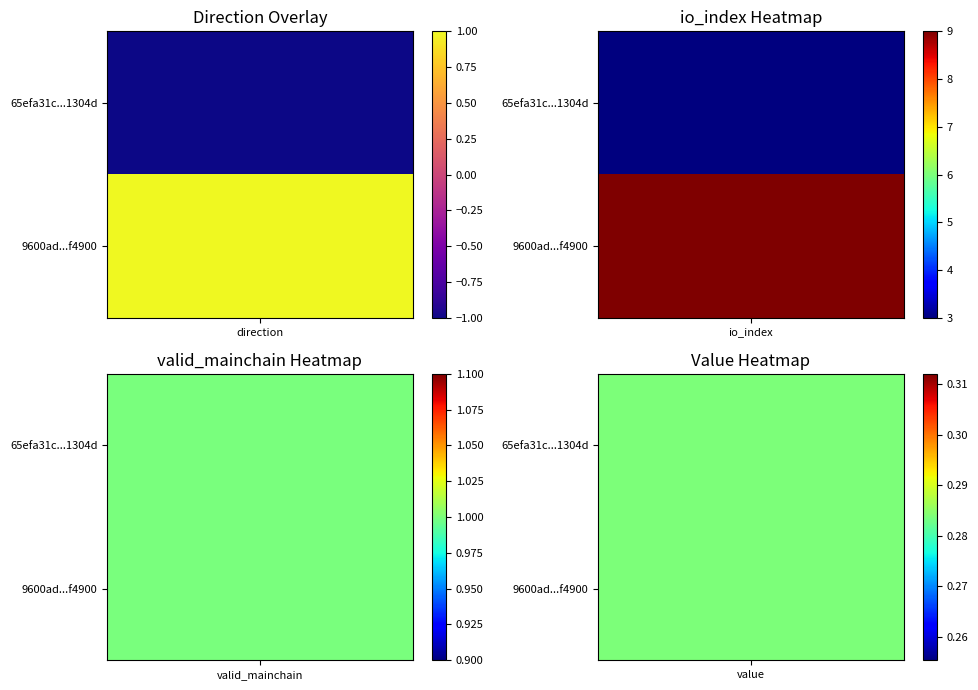

What is the minimum value shown in the chart?

-1.0